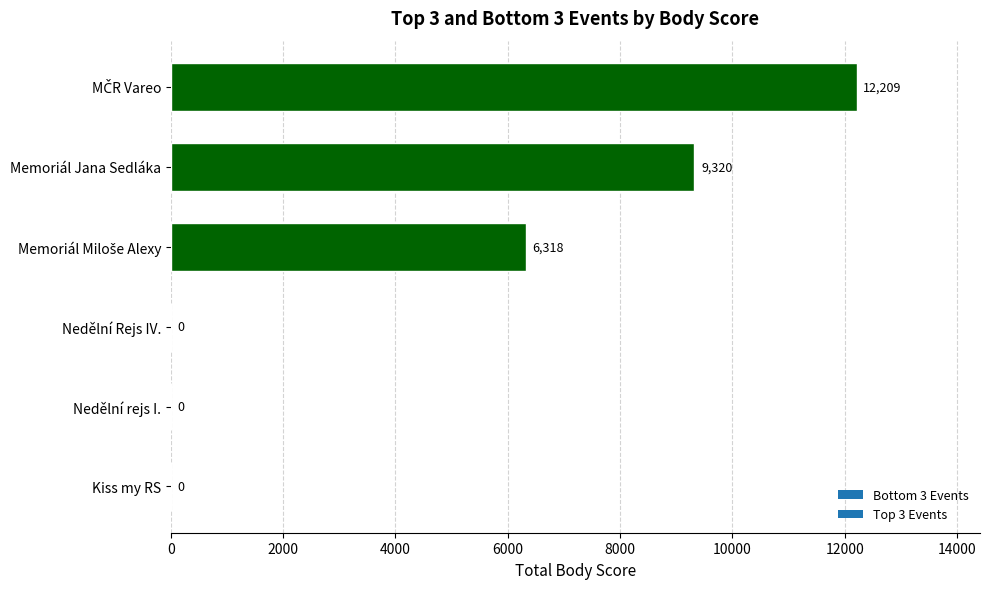

The value at Nedělní rejs I. is 0. True or false?

True